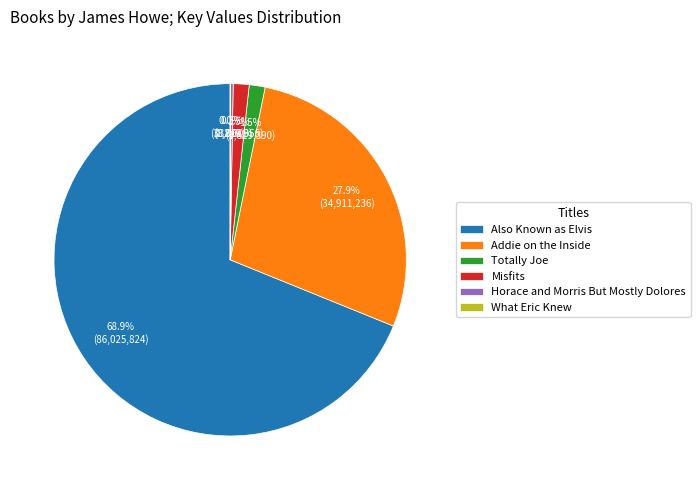

What portion of the pie excludes Addie on the Inside?

72.1%